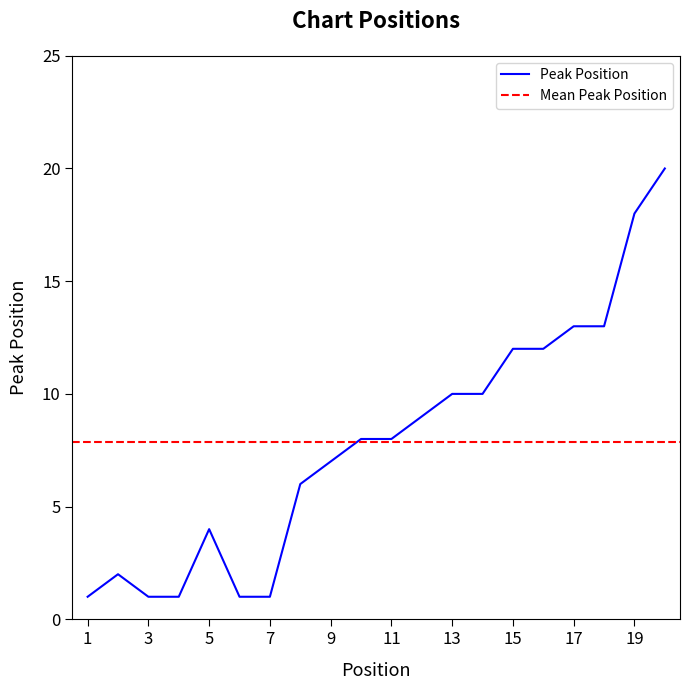

Rank the categories by value from highest to lowest.

20, 19, 17, 18, 15, 16, 13, 14, 12, 10, 11, 9, 8, 5, 2, 1, 3, 4, 6, 7